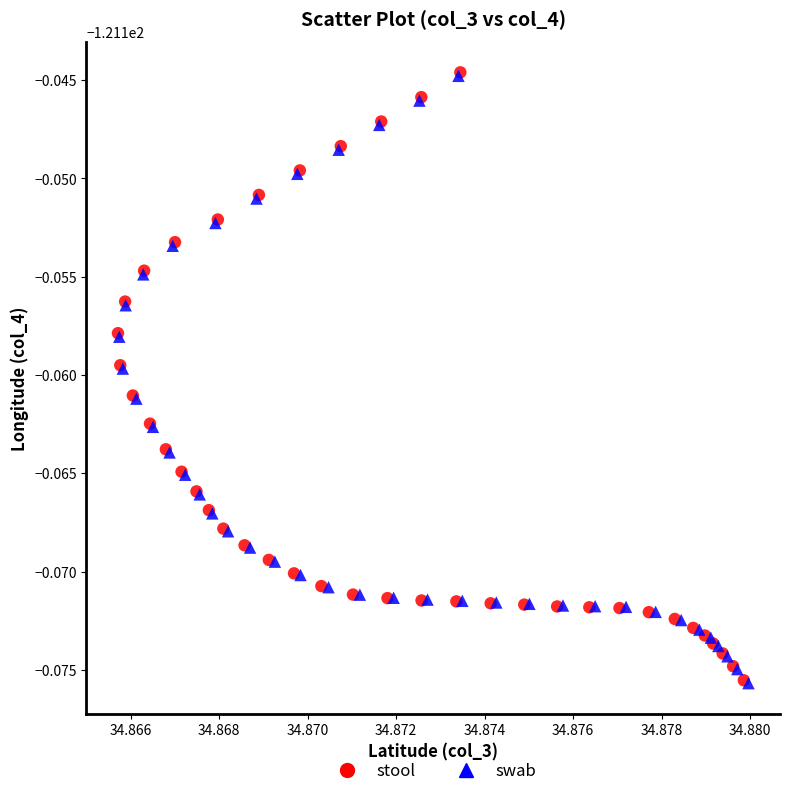

What are all the series names shown in the legend?

stool, swab